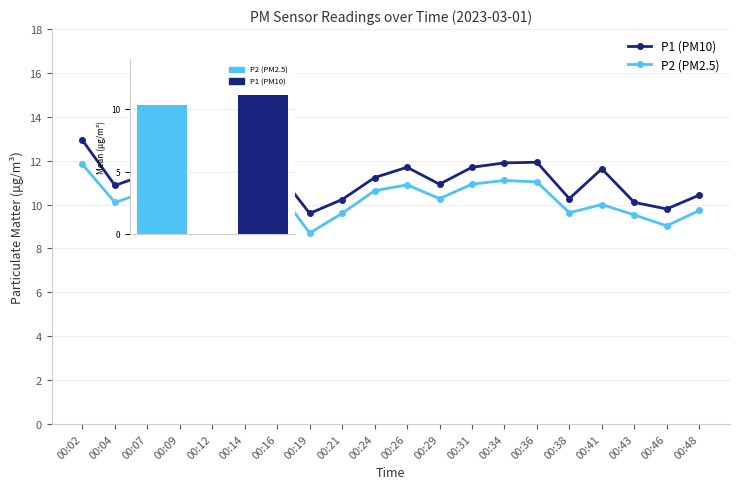

Is the value of P1 (PM10) at 00:31 greater than the value of P2 (PM2.5) at 00:12?

Yes